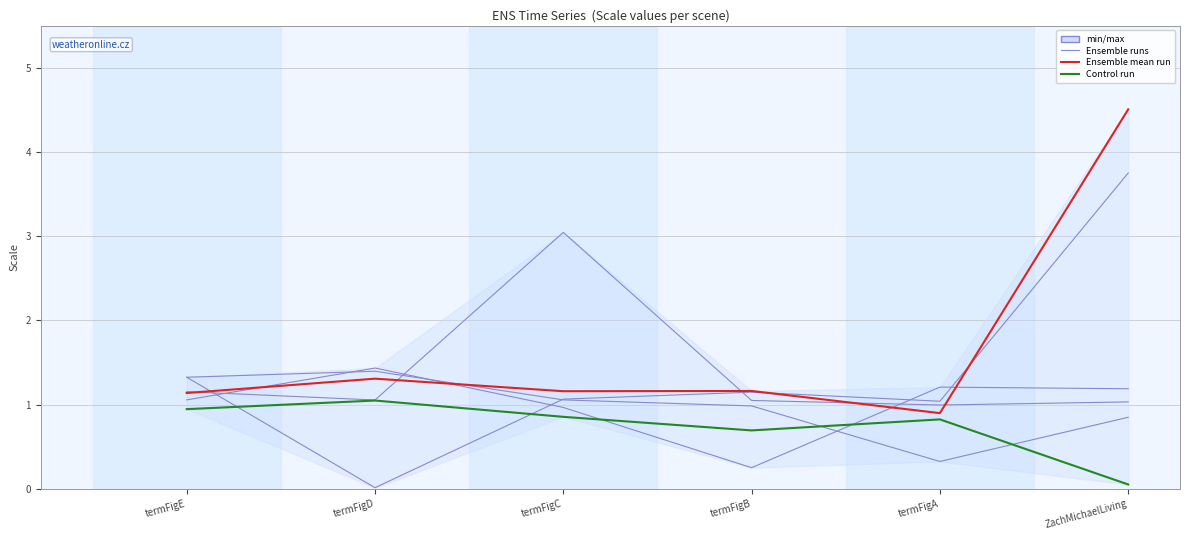

What is the label of the 6th point from the left?

ZachMichaelLiving